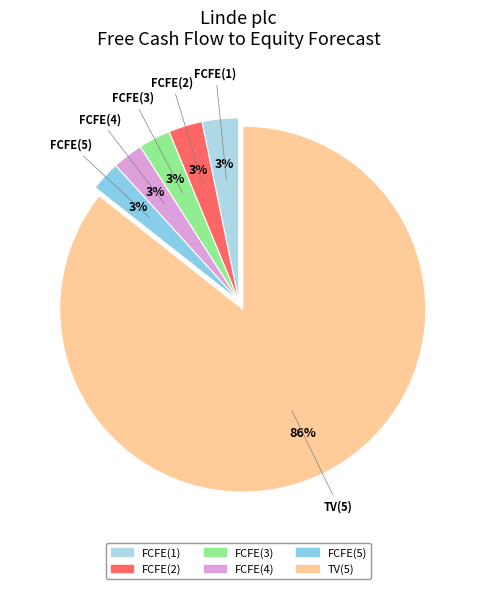

True or false: FCFE(1) accounts for 14% of the total.

False